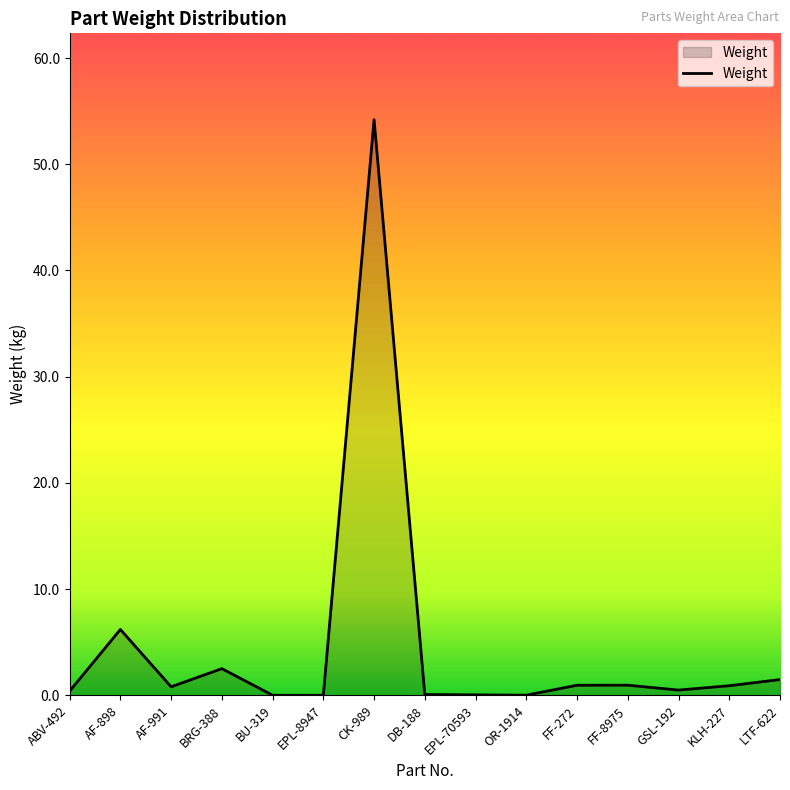

The chart shows a value of 0.0 at EPL-70593. True or false?

True